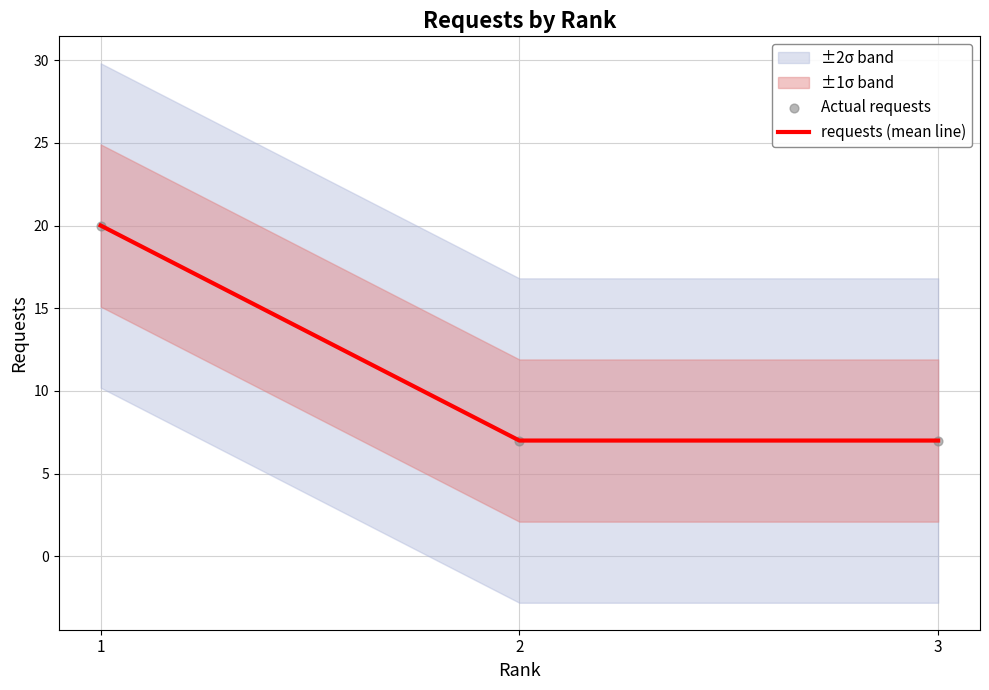

Is the value of requests (mean line) at 2 greater than the value of Actual requests at 1?

No